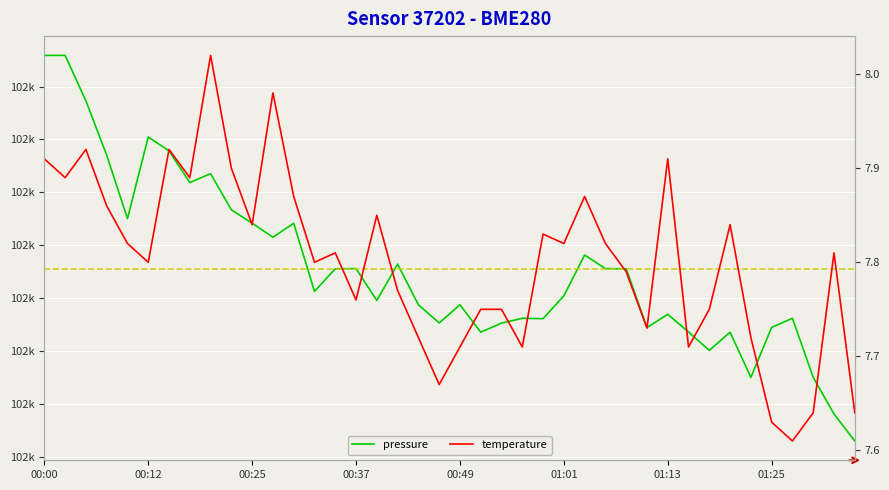

Rank the series by their average value, from highest to lowest.

pressure, temperature